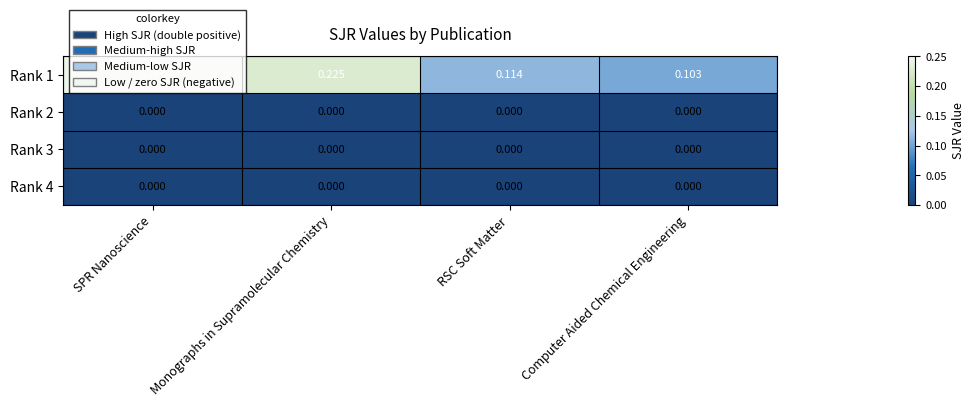

Is the value of Rank 3 at SPR Nanoscience greater than the value of Rank 1 at SPR Nanoscience?

No